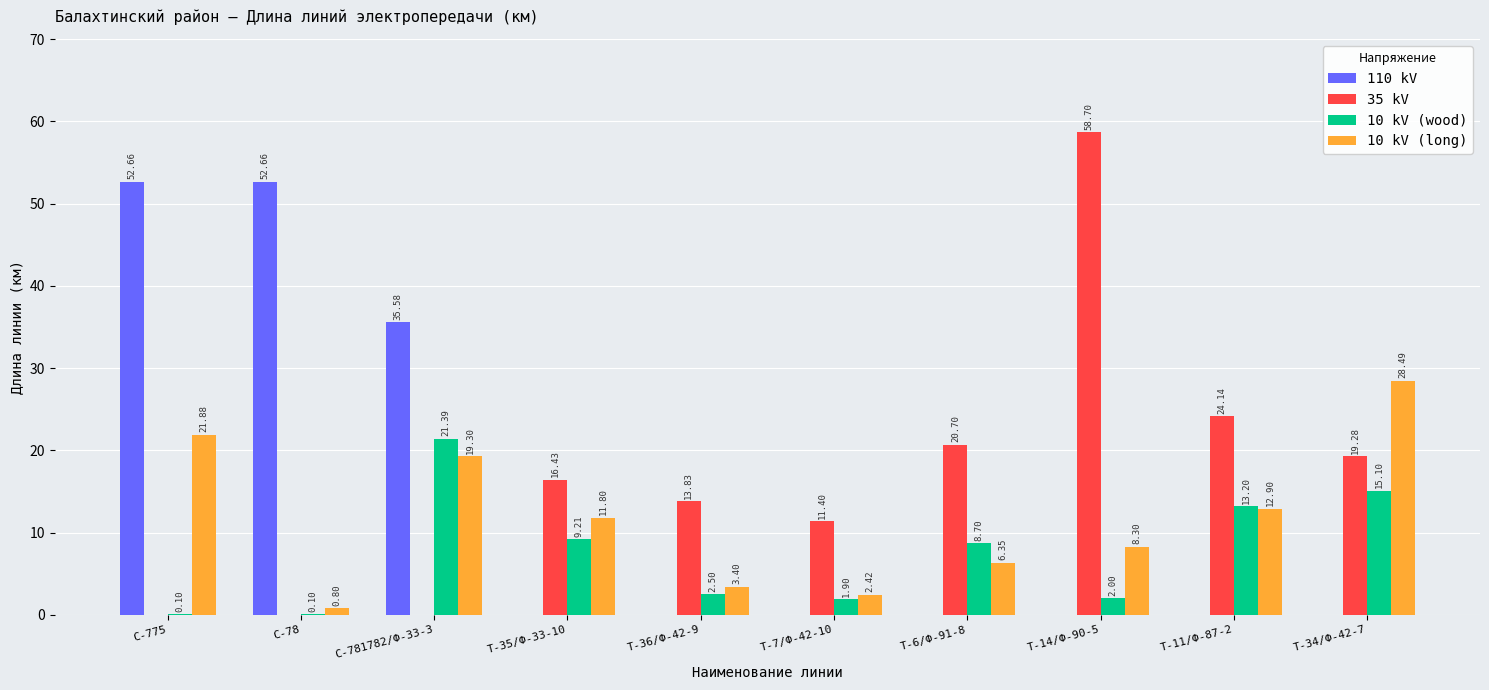

What is the difference between the 10 kV (wood) values at Т-7/Ф-42-10 and Т-34/Ф-42-7?

13.2